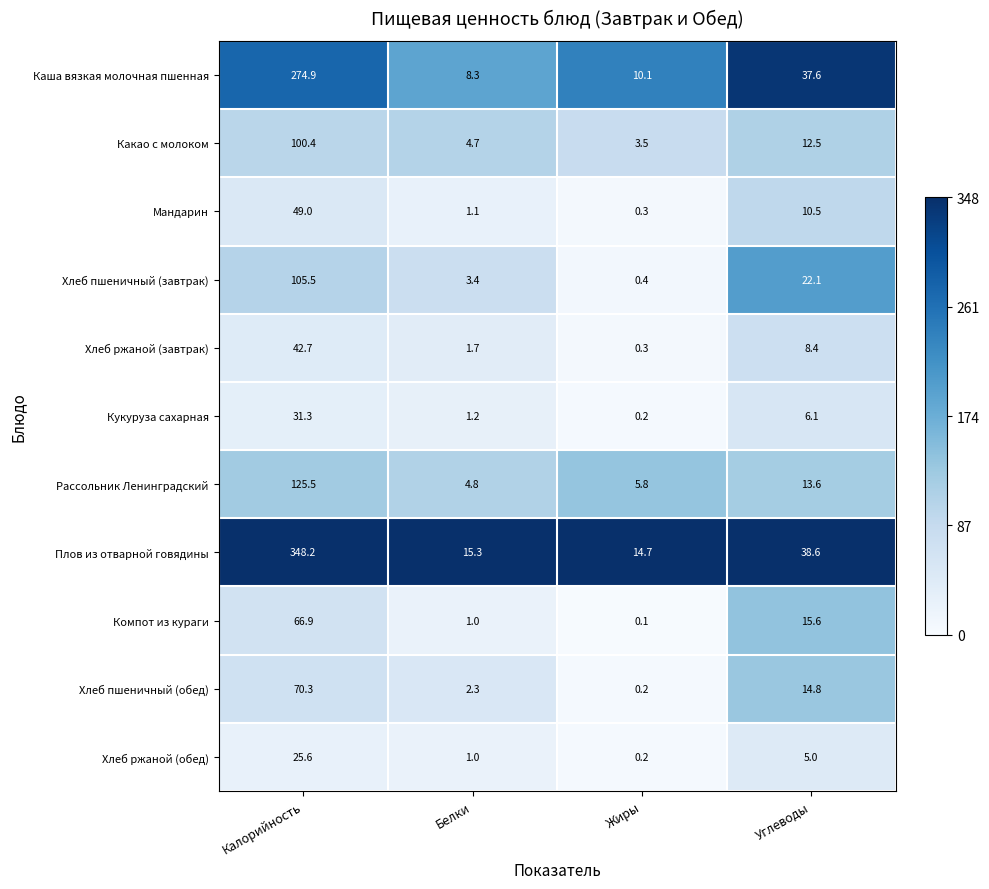

At which category is the sum across all series the highest?

Калорийность